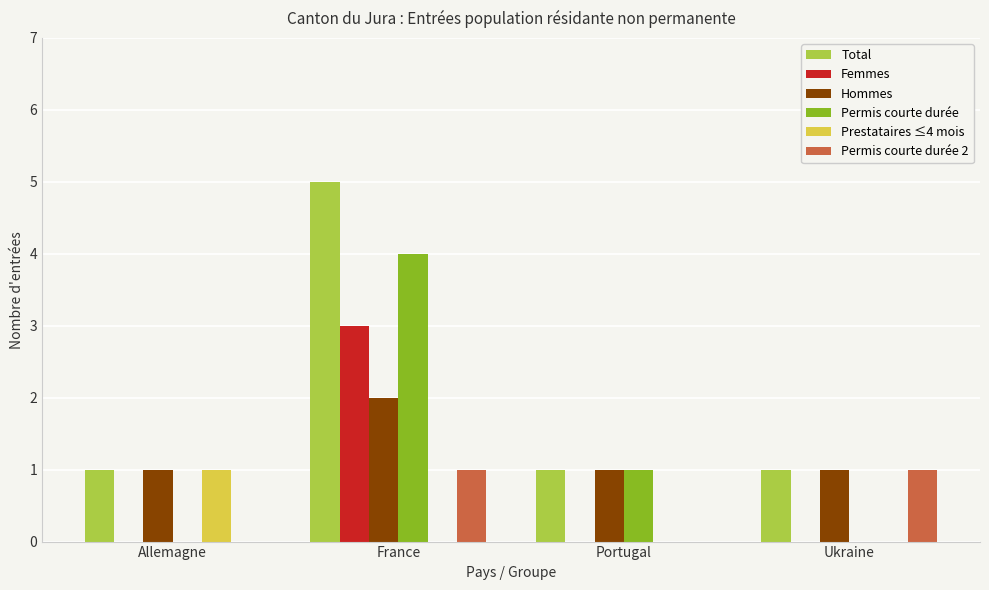

What is the sum of all Hommes values?

5